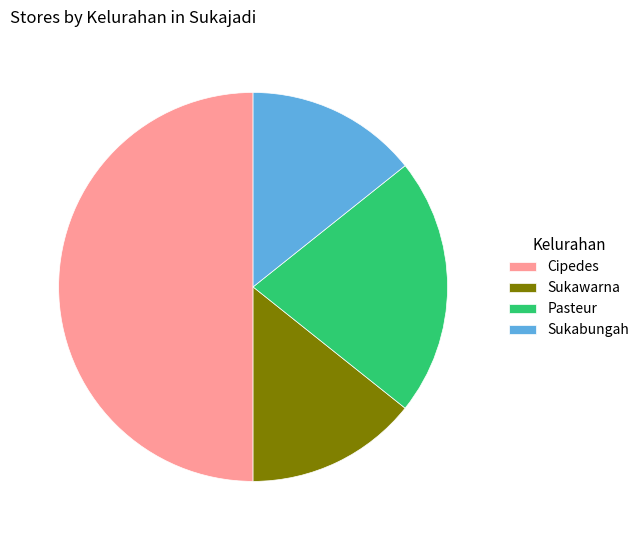

Does Pasteur account for over 50% of the chart?

No